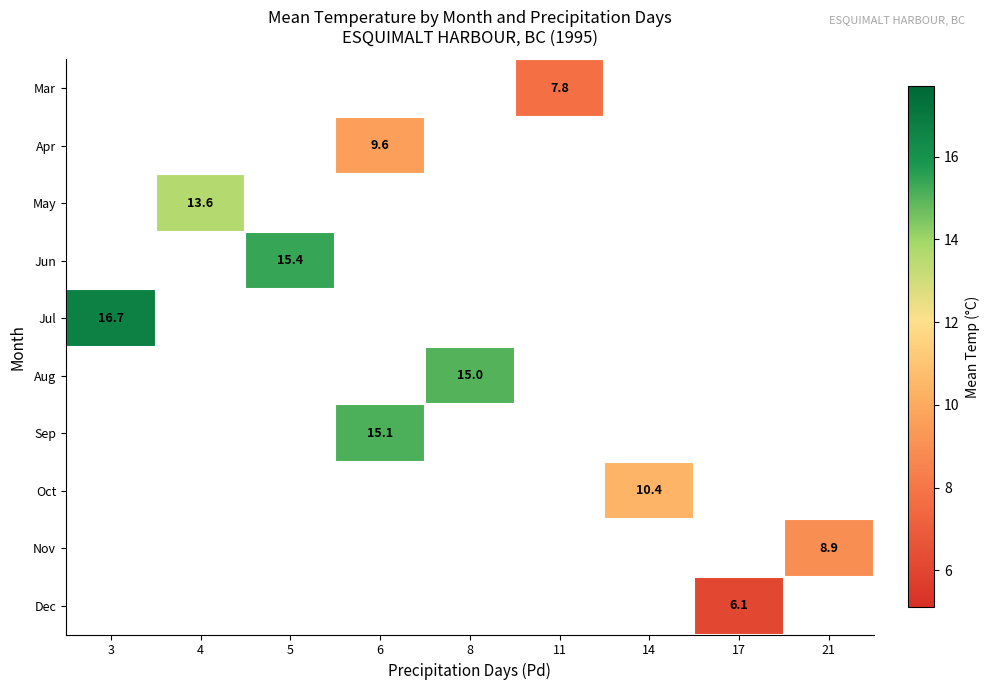

What is the minimum value shown in the chart?

6.1